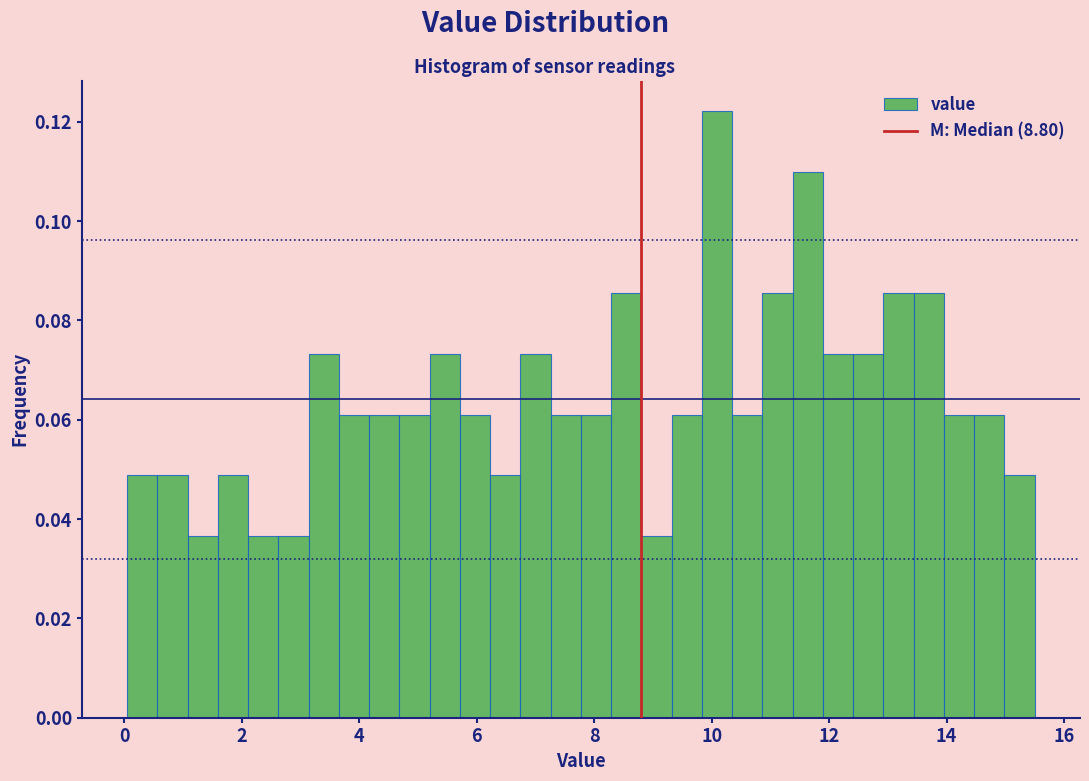

Read against the x-axis, roughly where is the centre of the tallest bar?

10.0